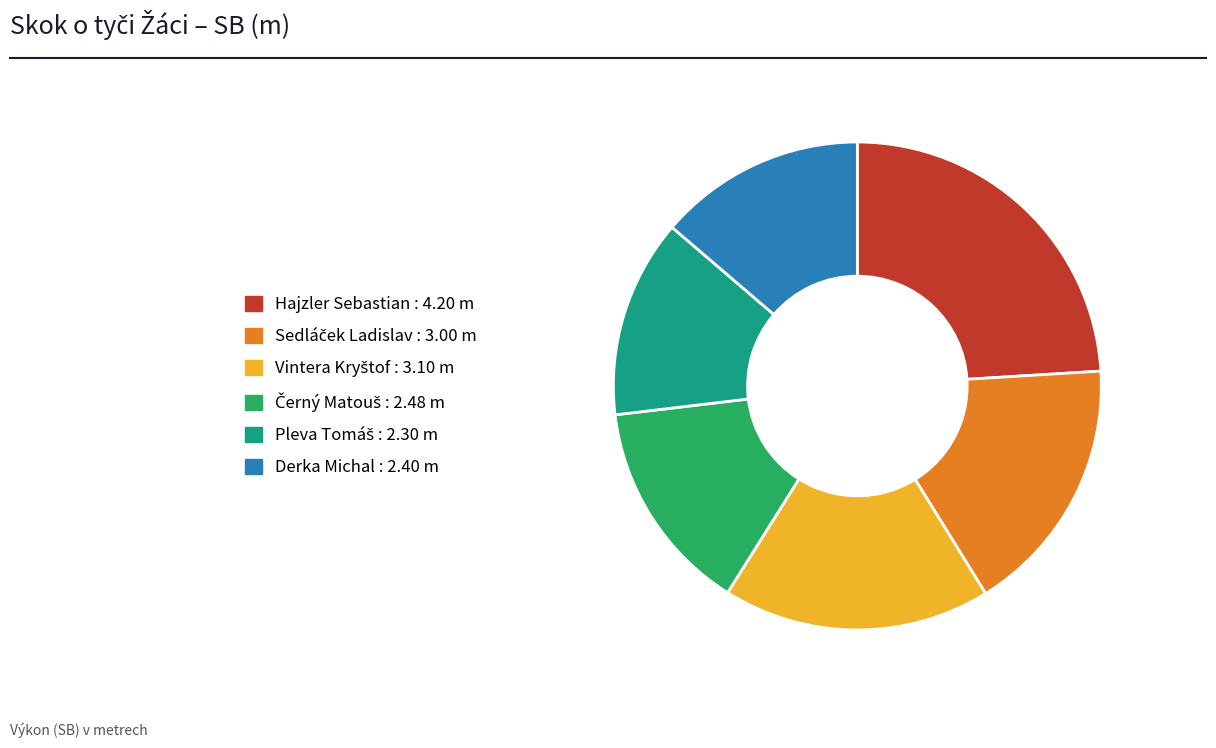

Which has a higher value, Derka Michal or Hajzler Sebastian?

Hajzler Sebastian